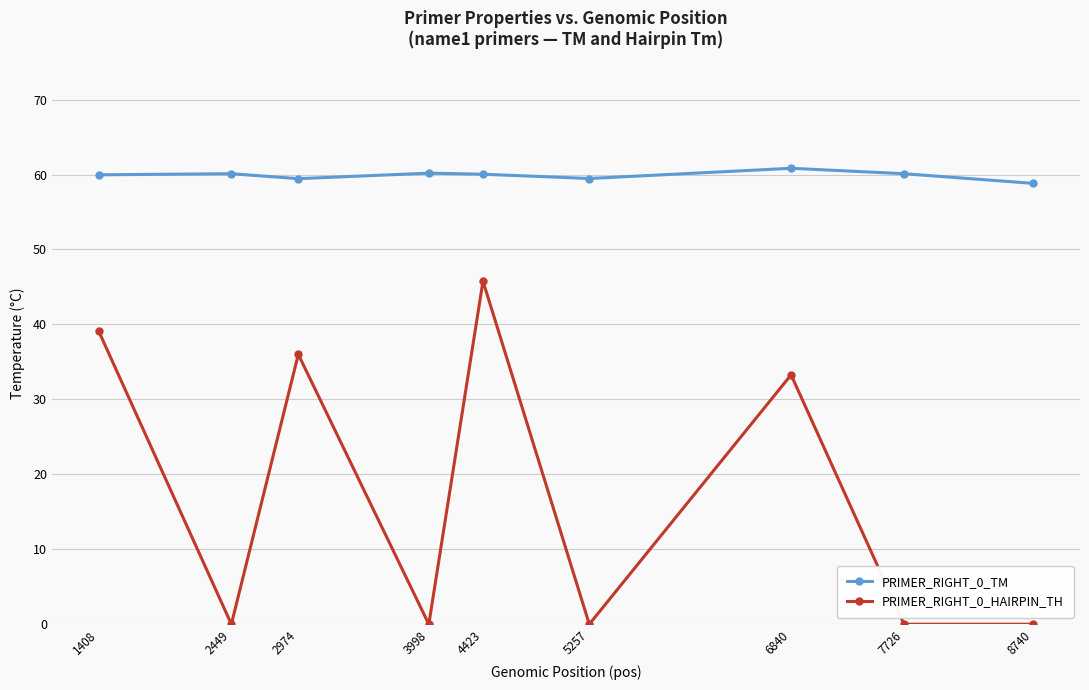

The value of PRIMER_RIGHT_0_HAIRPIN_TH at 4423 is 45.8. True or false?

True